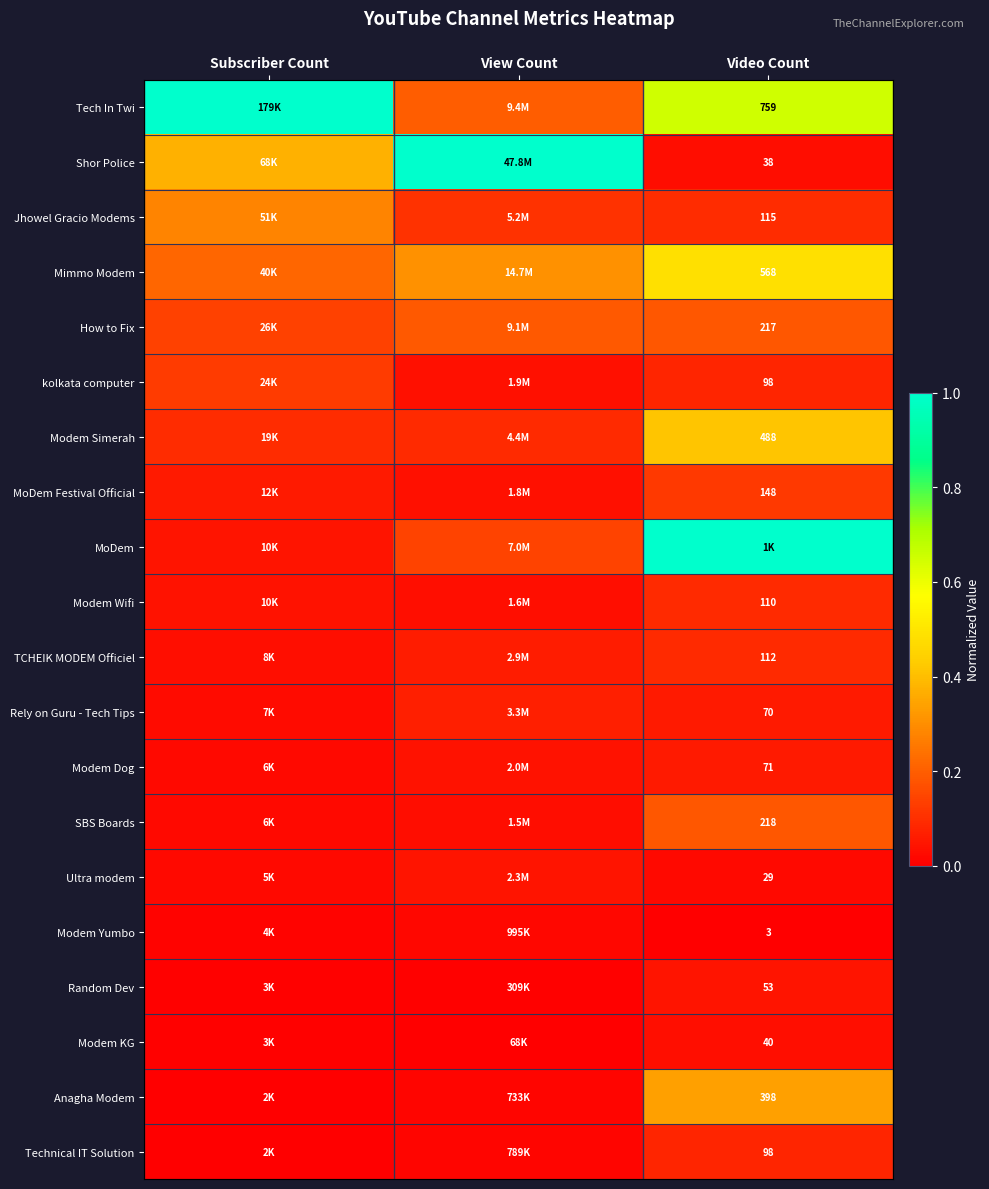

How many TCHEIK MODEM Officiel values are between 0 and 1?

3